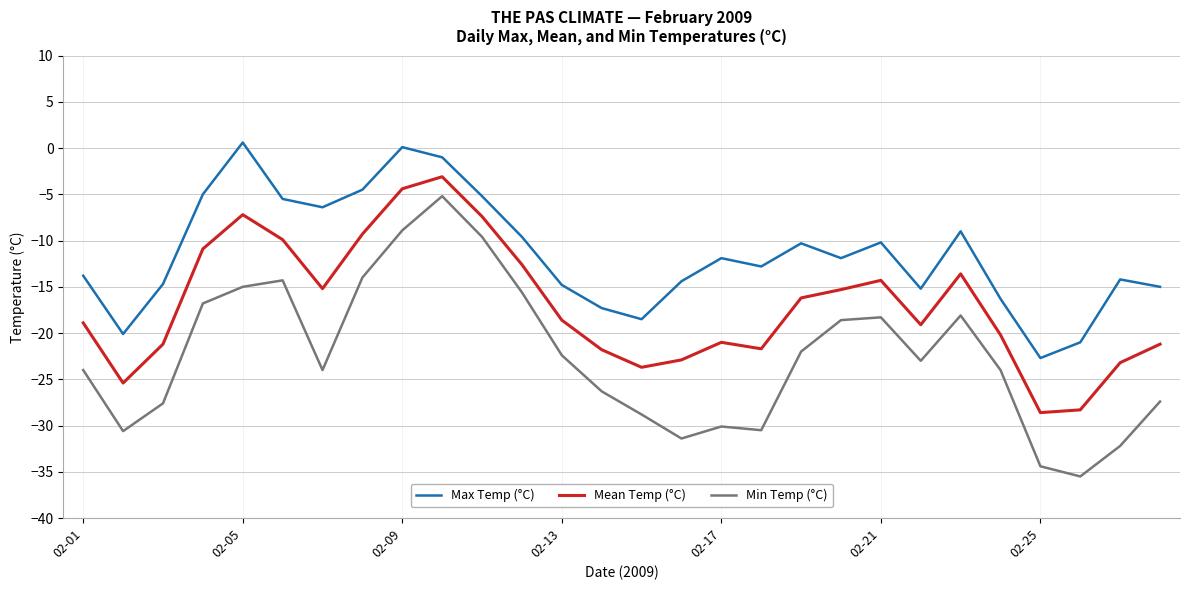

List the series in order of their peak value, lowest first.

Min Temp (°C), Mean Temp (°C), Max Temp (°C)